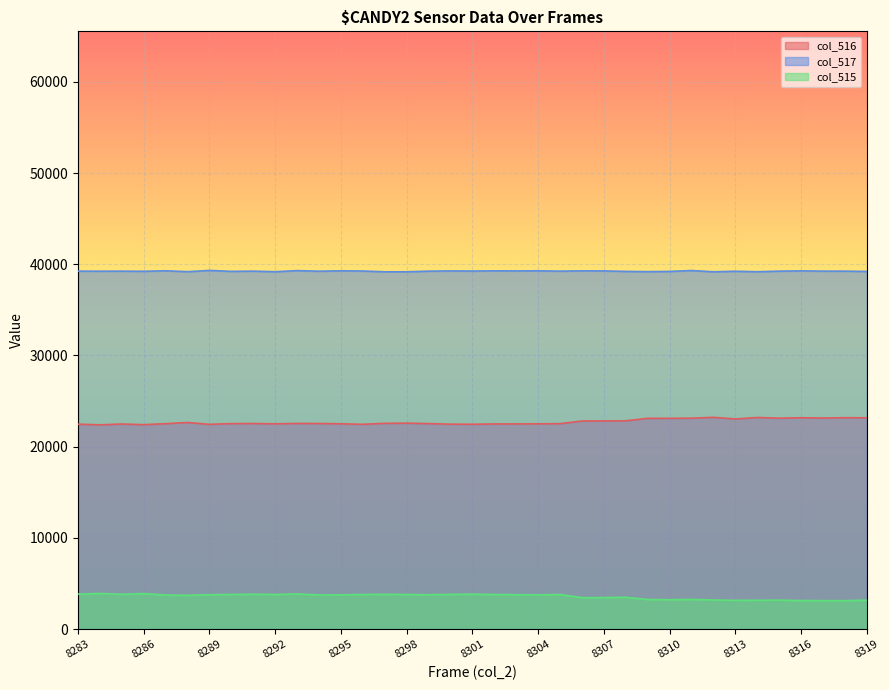

What is the greatest value displayed?

39321